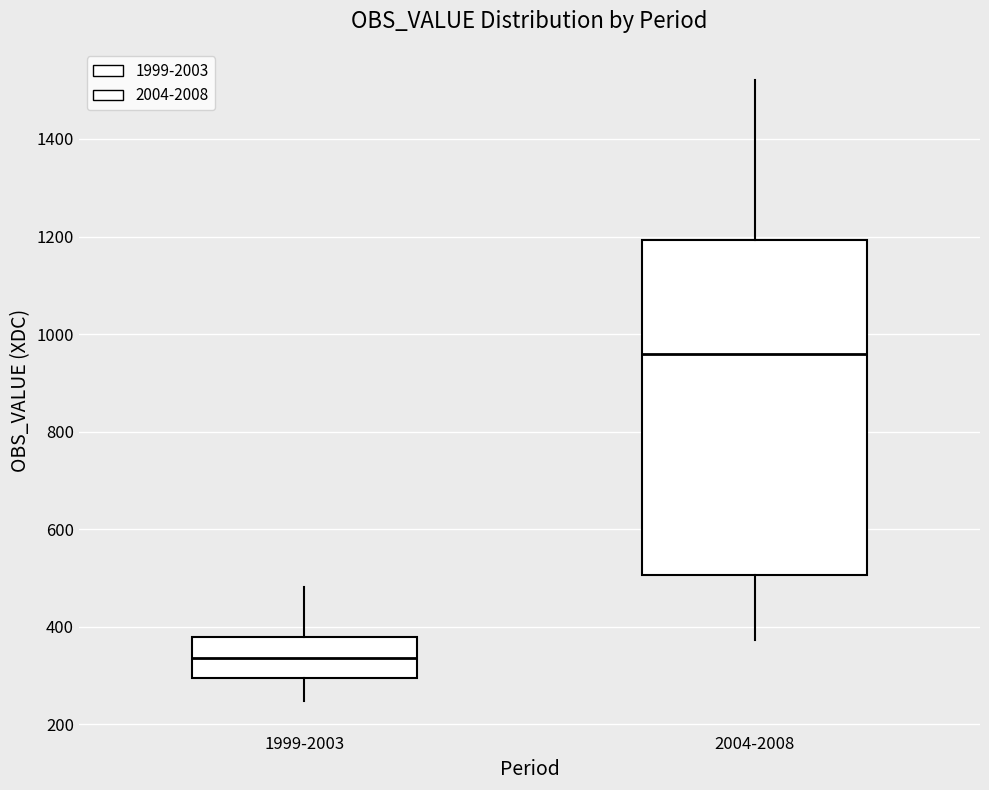

Reading left to right, transcribe this box plot: for each box, give where its median line is, the range the box spans, and where its two whiskers end, as read against the y-axis. The values are not printed on the chart, so give them approximately, as read against the axis.

1999-2003: median 340, box 300 to 380, whiskers 240 to 480
2004-2008: median 960, box 500 to 1200, whiskers 380 to 1520